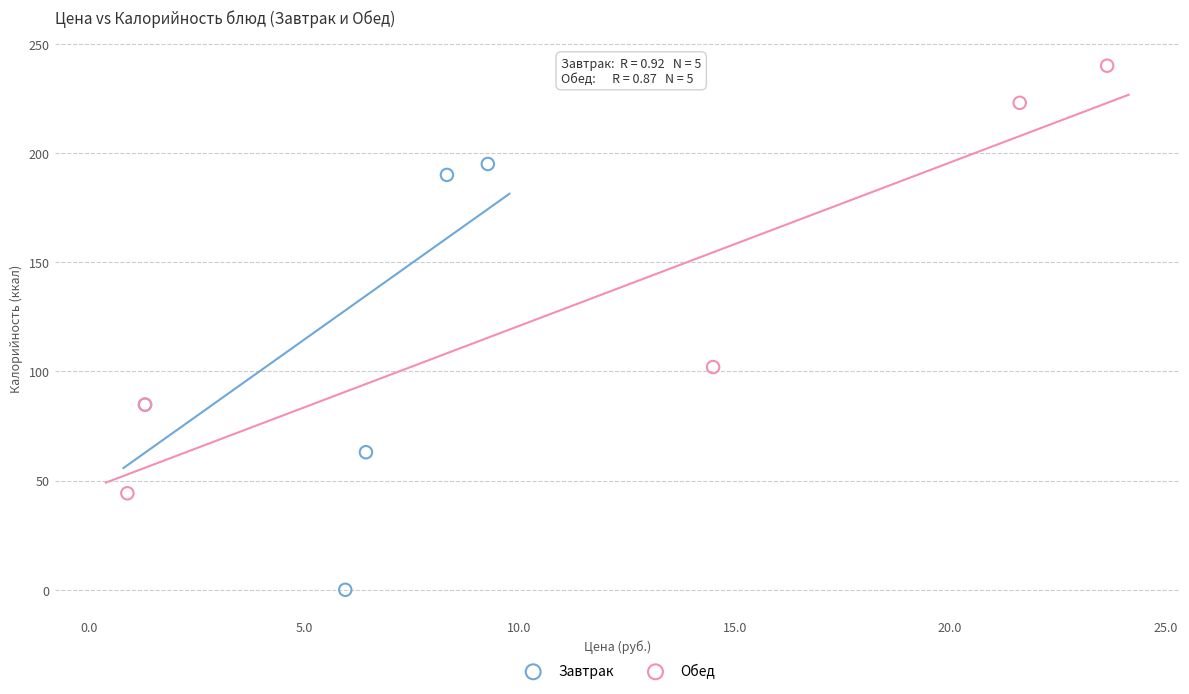

Which series contains the lowest Y value?

Завтрак